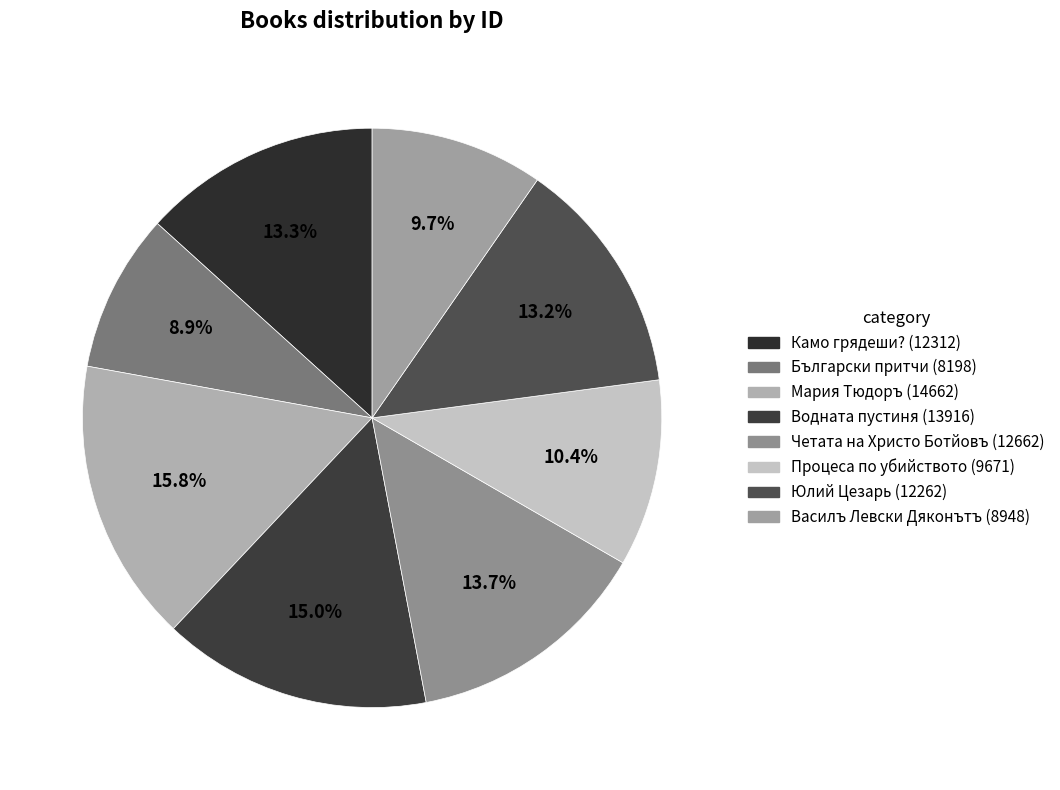

Do Водната пустиня and Мария Тюдоръ together represent more than half of the pie?

No